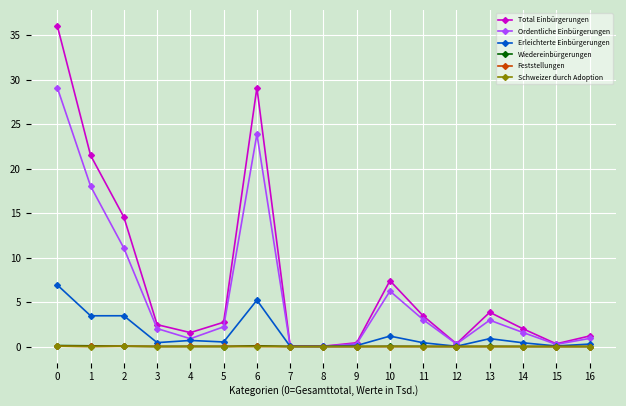

How many series are shown in this chart?

6